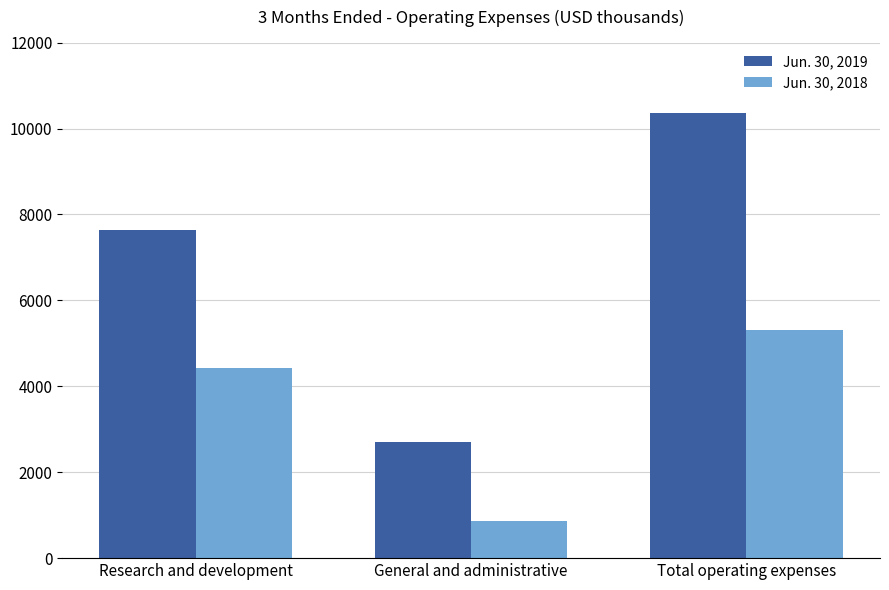

What is the difference between the highest and lowest values at Total operating expenses?

5057